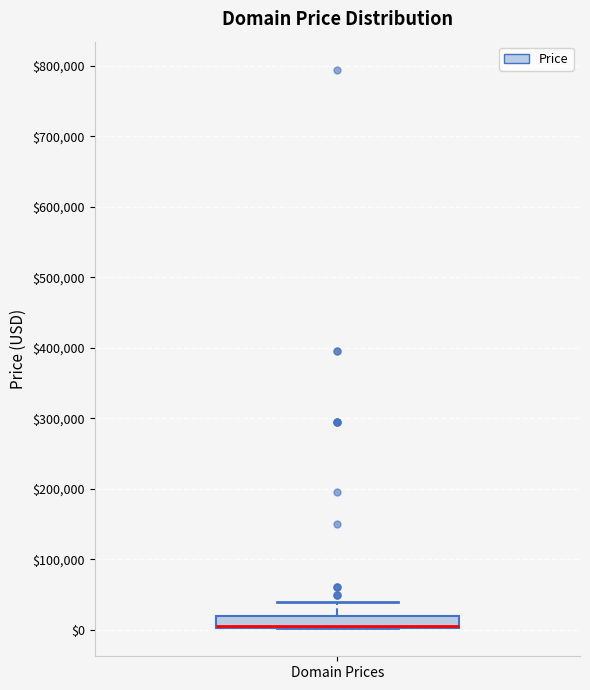

Where is the upper edge of the box for Domain Prices on the y-axis? The values are not printed on the chart, so give them approximately, as read against the axis.

20000